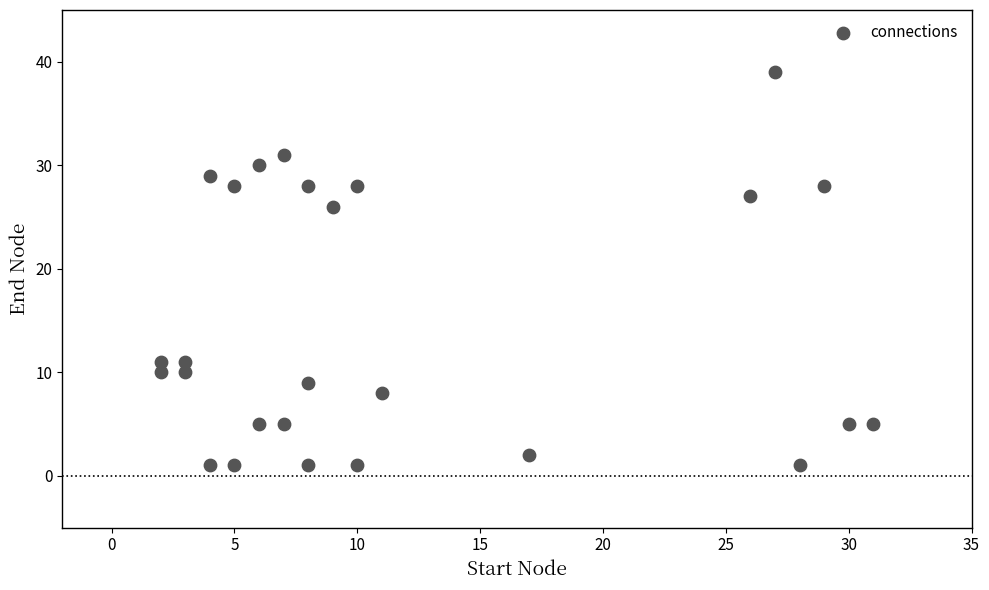

What is the range of Y values (max minus min)?

38